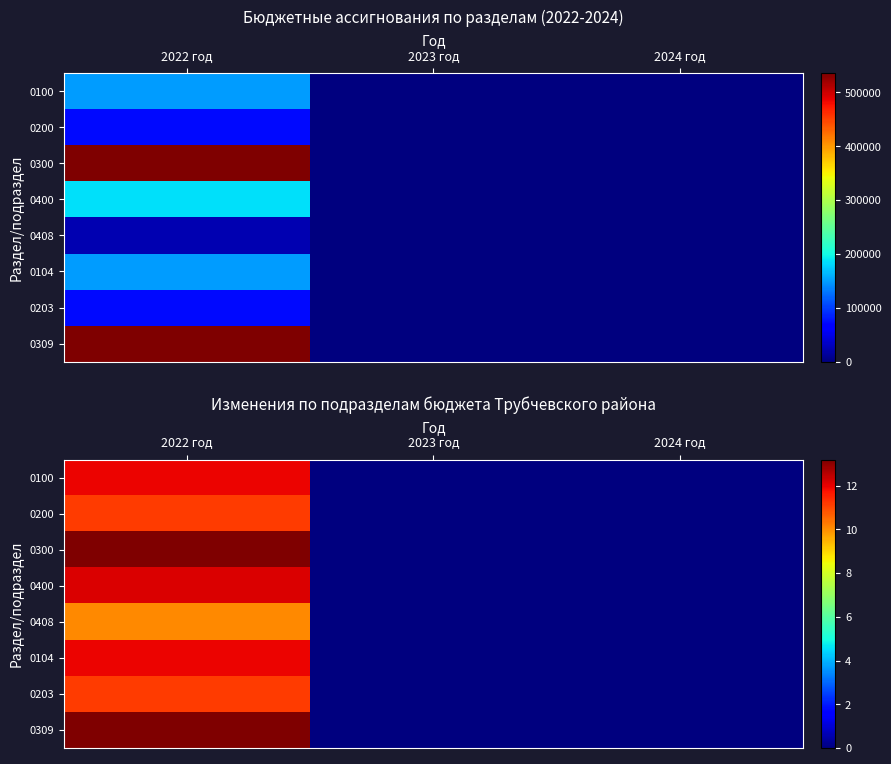

What is the difference between the highest and lowest values at 2022 год?

3.1